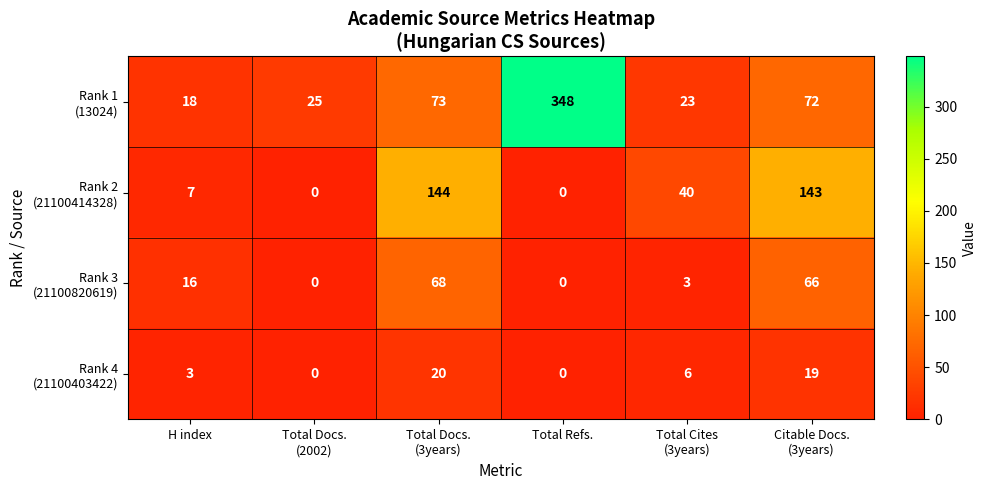

At which category is the sum across all series the highest?

Total Refs.